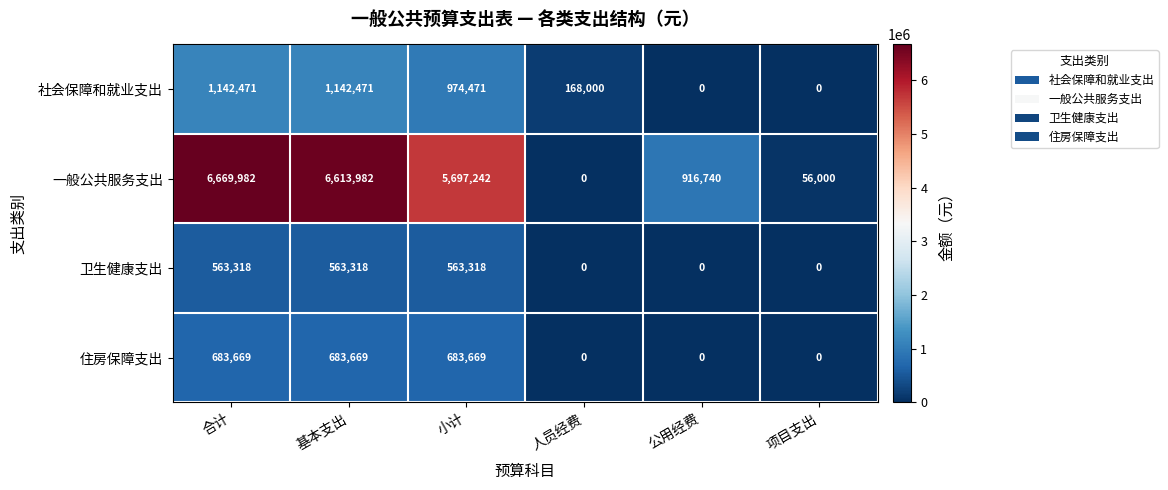

What is the spread (max minus min) of values at 合计?

6106664